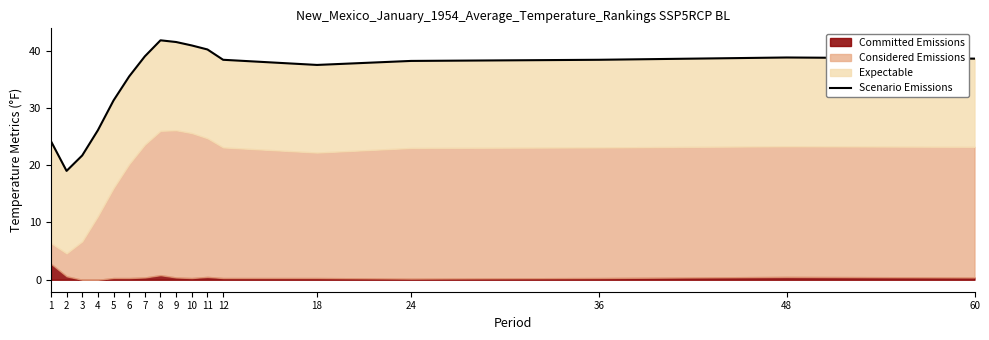

What is the maximum value shown in the chart?

41.8